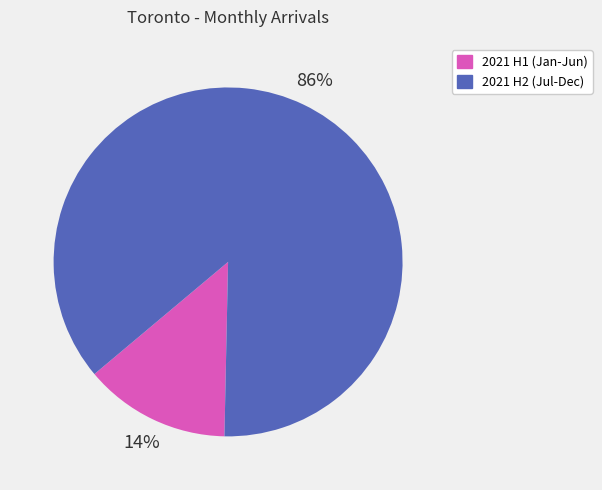

Between 2021 H1 (Jan-Jun) and 2021 H2 (Jul-Dec), which is larger?

2021 H2 (Jul-Dec)